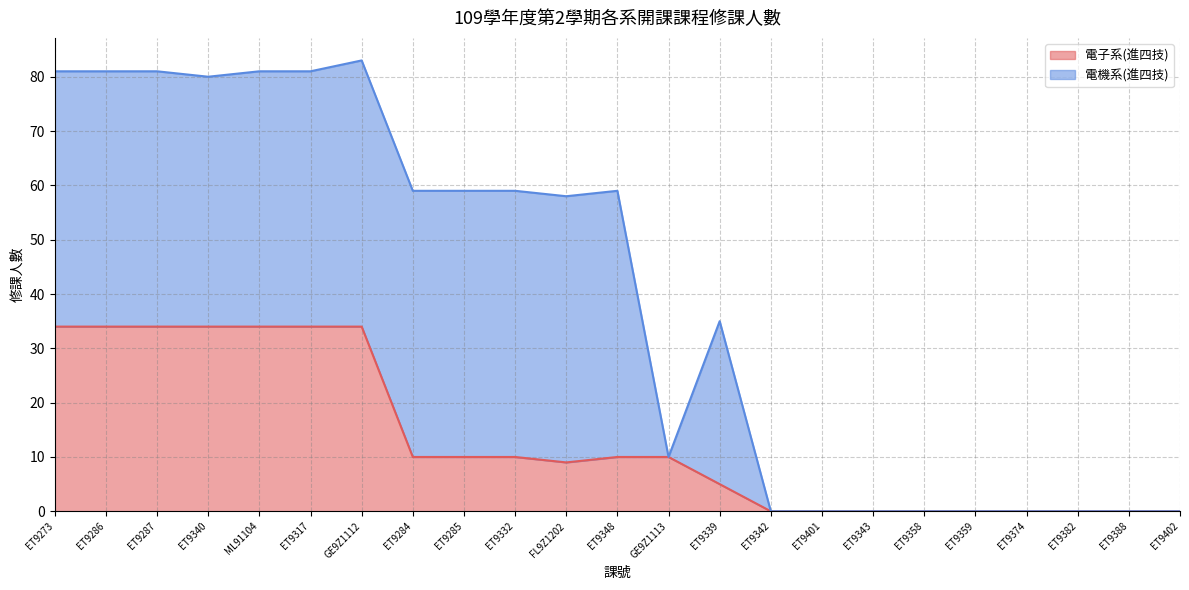

Reading right to left, transcribe all the data shown in this chart.

0	0	0	0	0	0	0	0	0	5	10	10	9	10	10	10	34	34	34	34	34	34	34